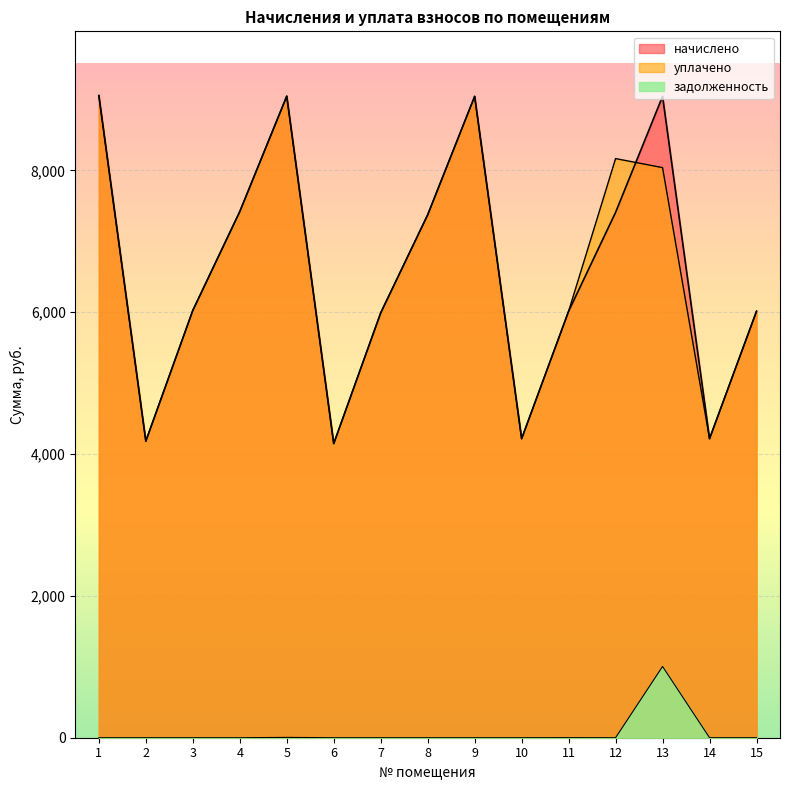

Where is the first local minimum for задолженность?

12